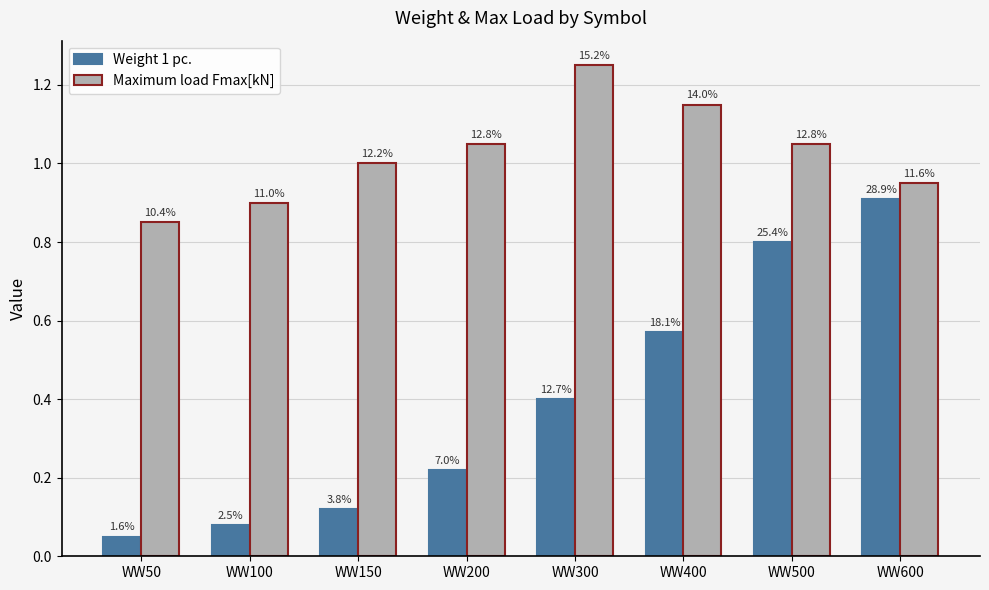

Rank the categories by Maximum load Fmax[kN] value from lowest to highest.

WW50, WW100, WW600, WW150, WW200, WW500, WW400, WW300